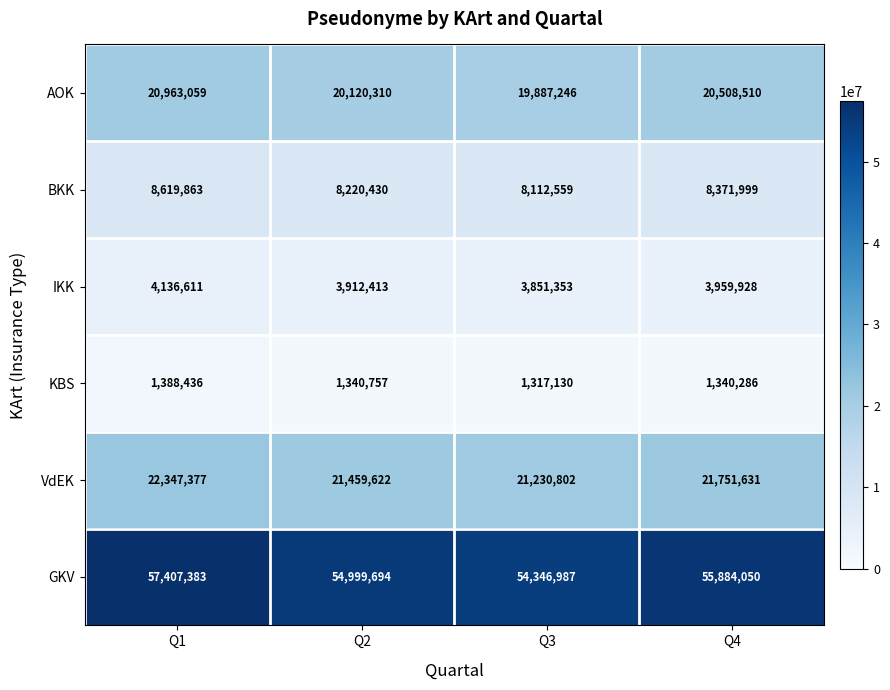

Rank the series at Q1 from lowest to highest value.

KBS, IKK, BKK, AOK, VdEK, GKV